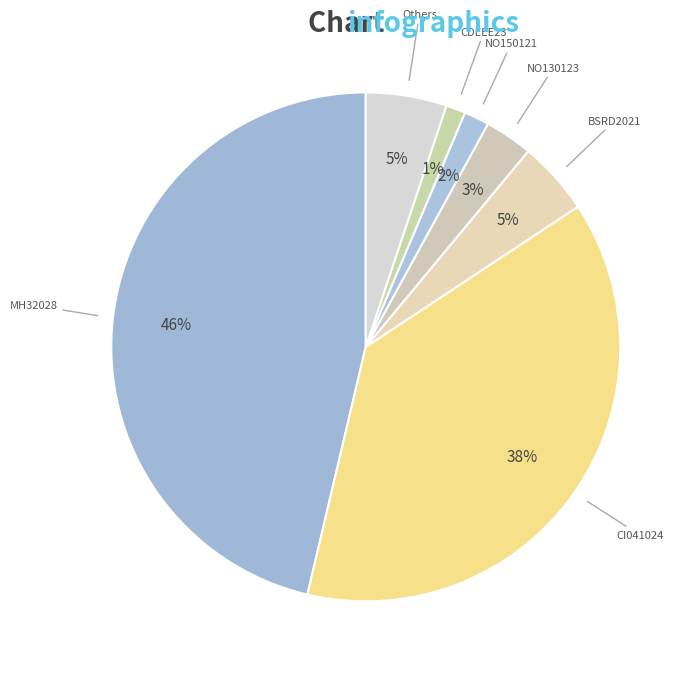

To the nearest percent, what percentage of the pie is BSRD2021?

5%